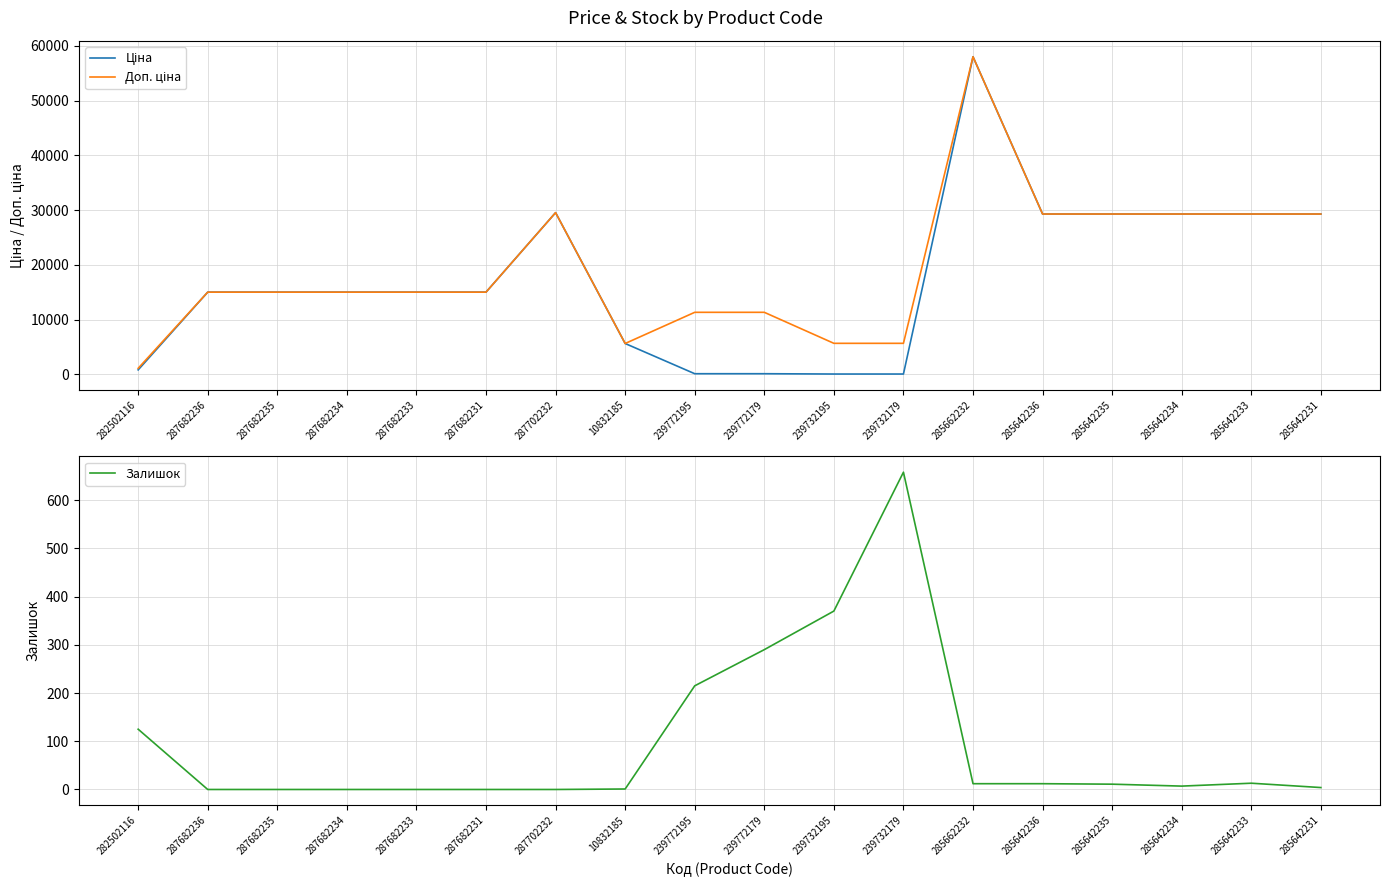

What position from the right is 287682231?

13